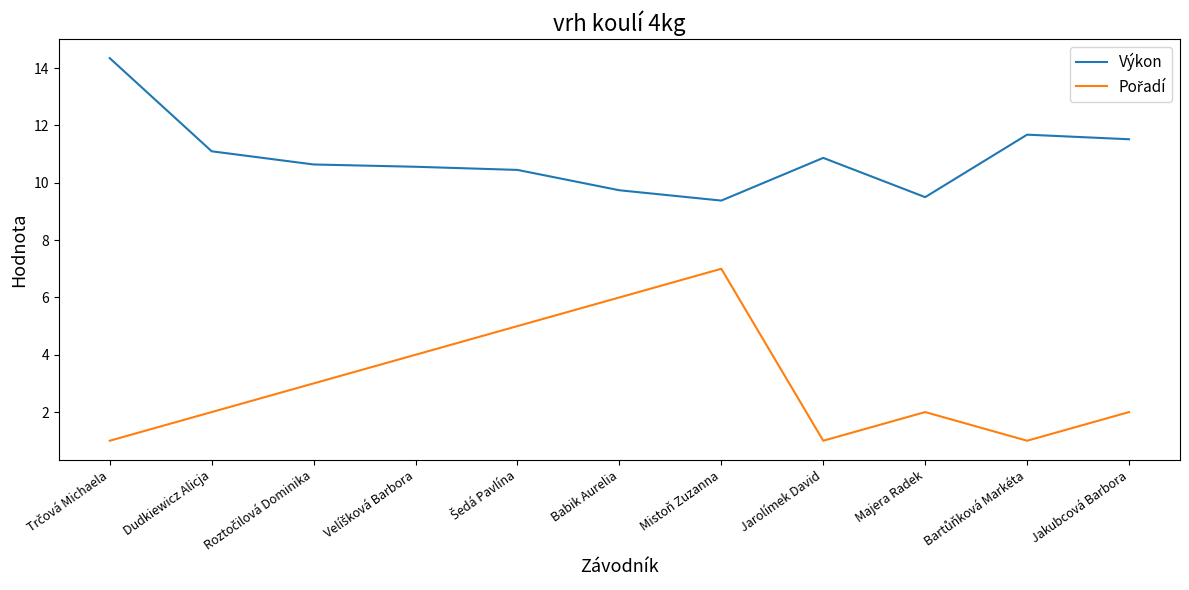

True or false: Výkon has a value of 2.0 at Babik Aurelia.

False